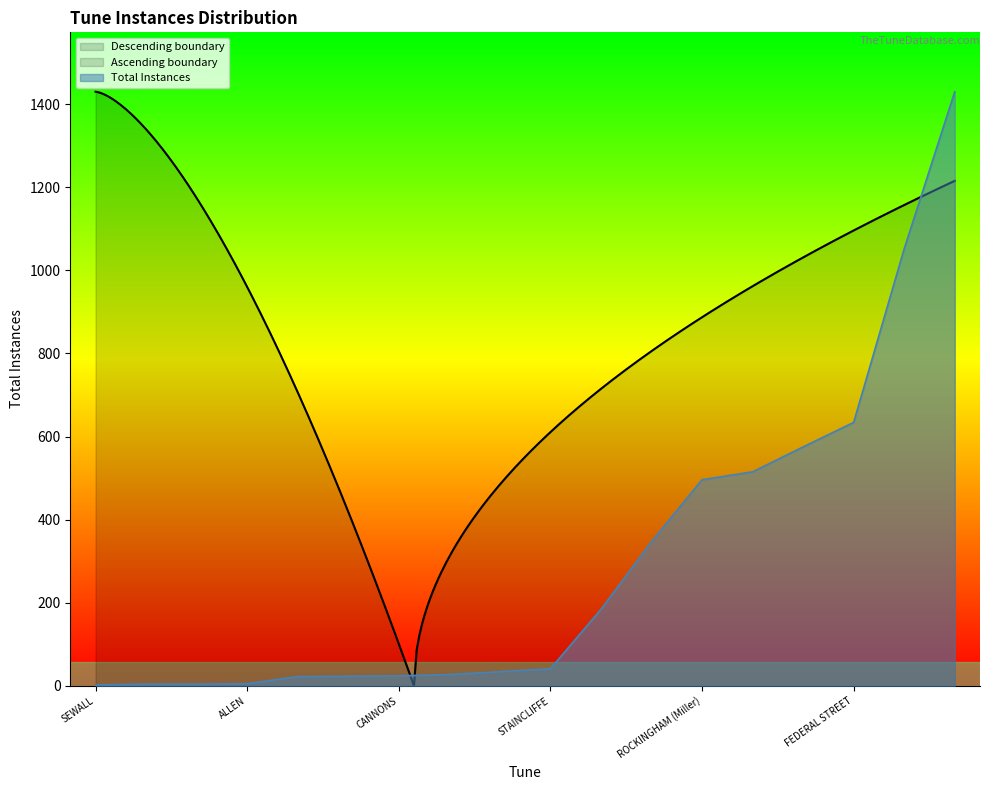

How many data points are above 41?

8